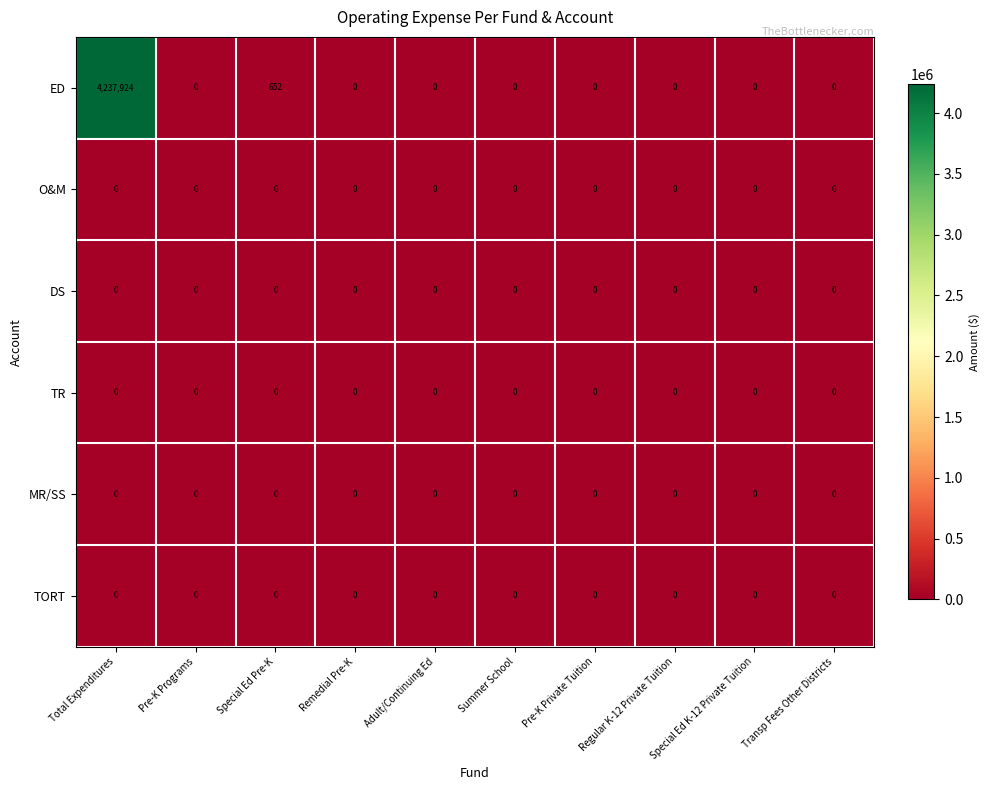

The MR/SS series shows 0 at Special Ed K-12 Private Tuition. True or false?

True